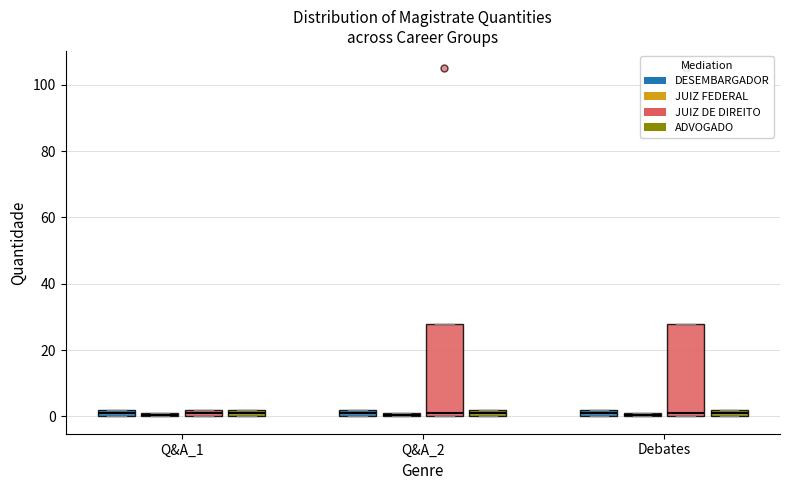

Where is the upper edge of the box for Q&A_1 (DESEMBARGADOR) on the y-axis? The values are not printed on the chart, so give them approximately, as read against the axis.

2